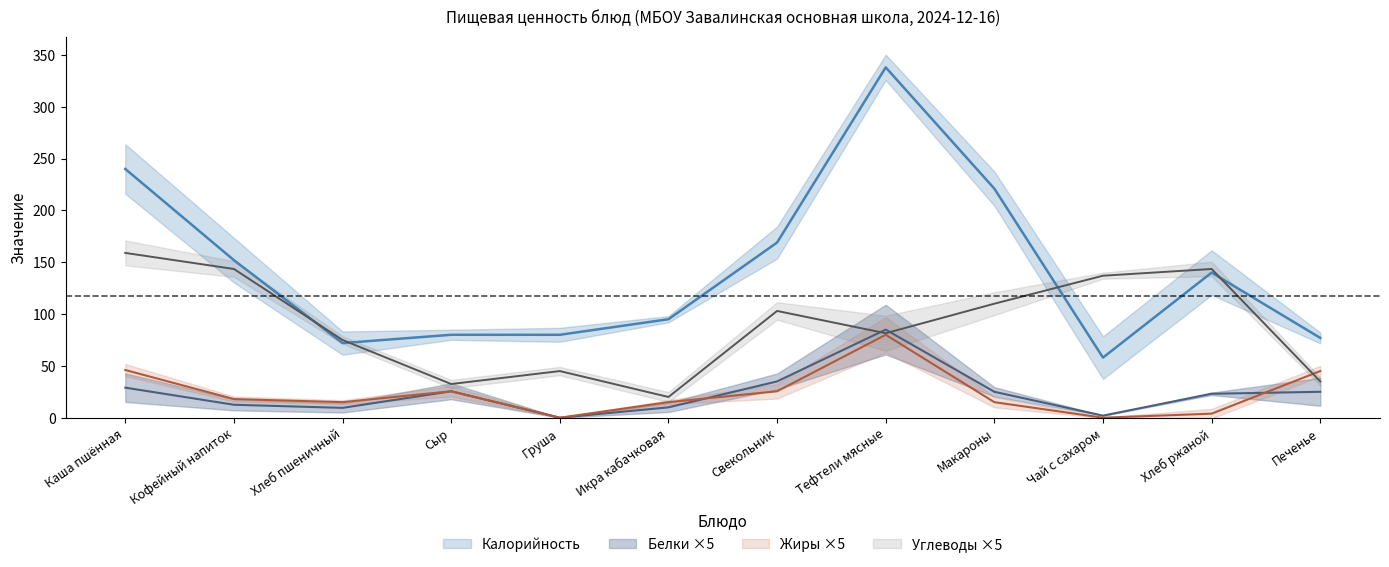

What is the difference between the Белки values at Чай с сахаром and Сыр?

23.5